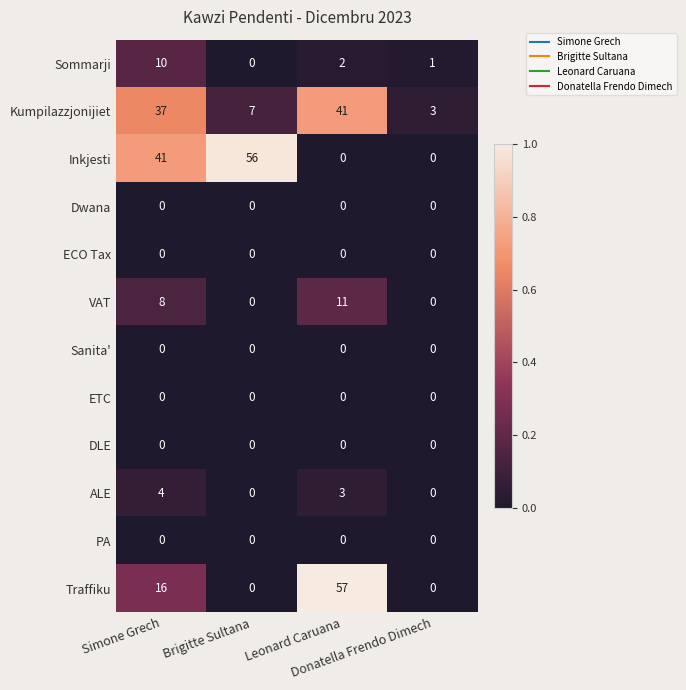

What is the total value across all series at Simone Grech?

116